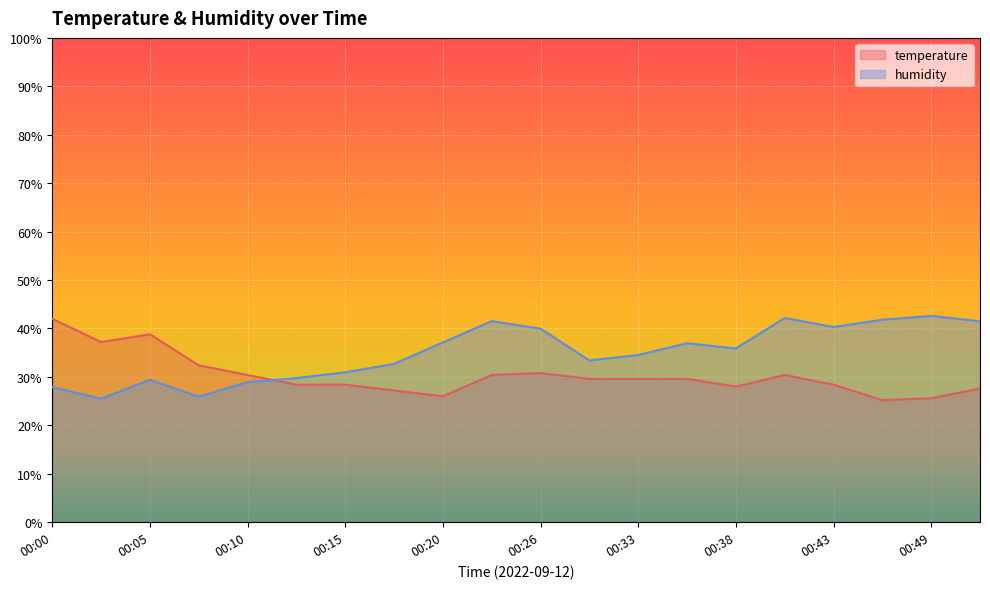

Where does the humidity series first go above 35?

00:20